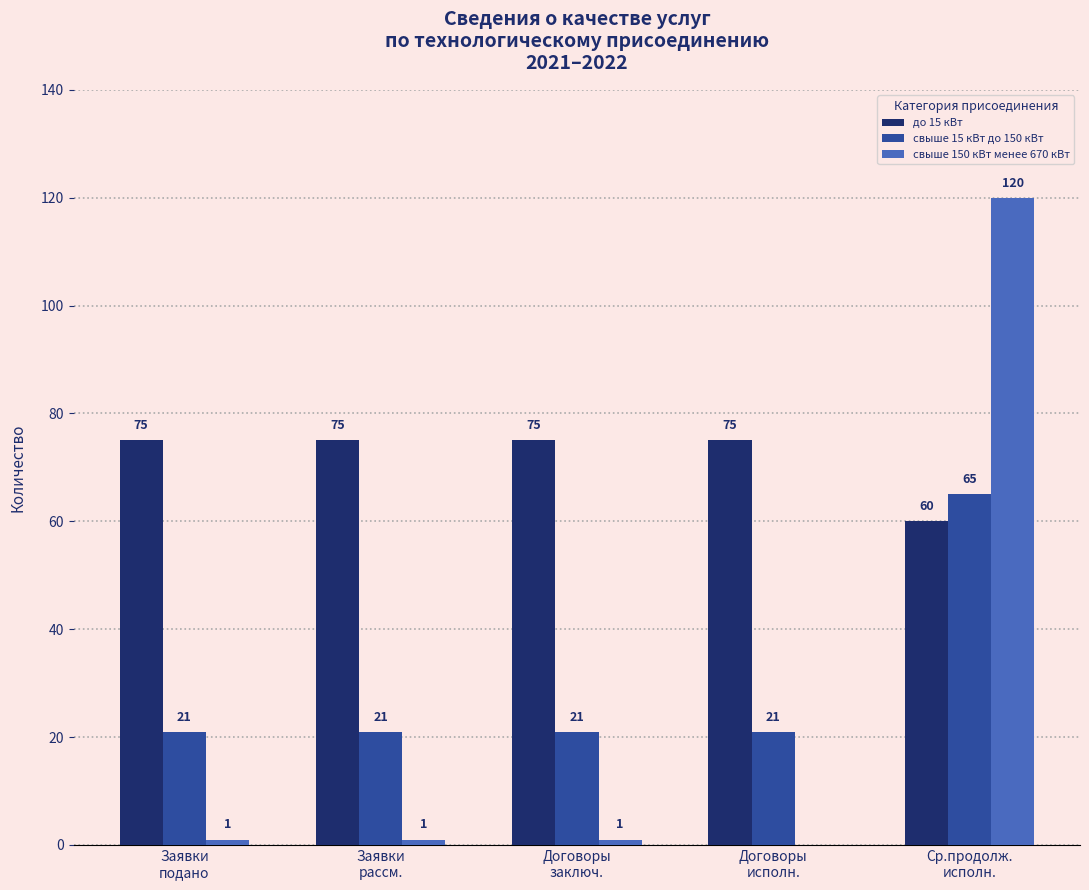

What is the spread (max minus min) of values at Ср.продолж.
исполн.?

60